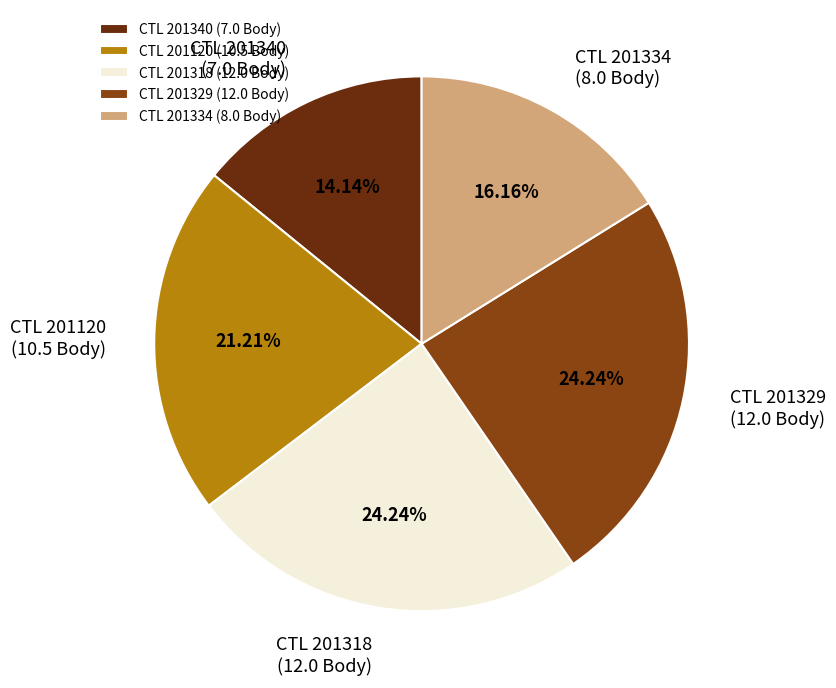

Approximately how many times larger is the value at CTL 201120 (10.5 Body) compared to CTL 201334 (8.0 Body)?

1.3